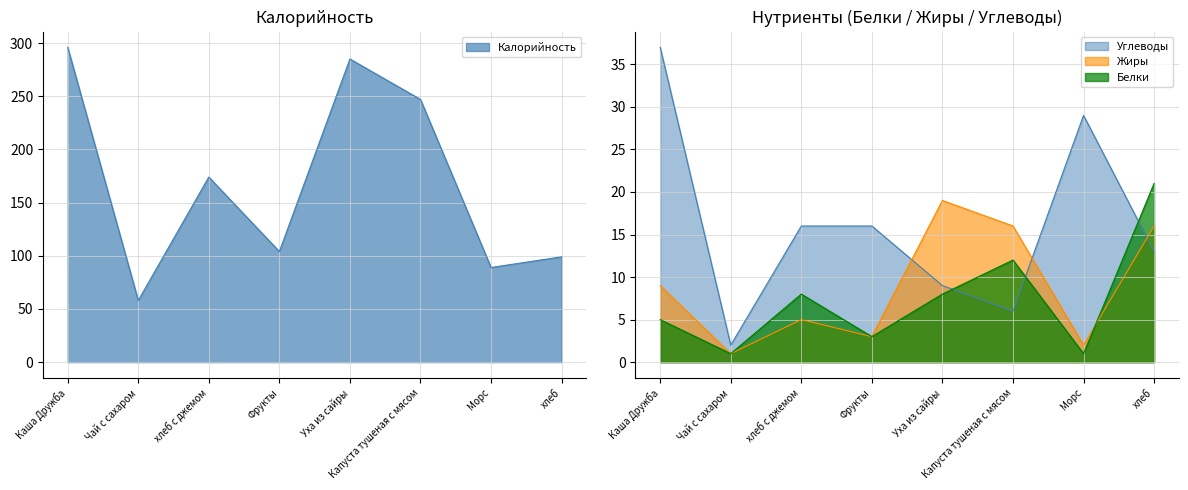

True or false: Калорийность and Белки cross at least once.

False